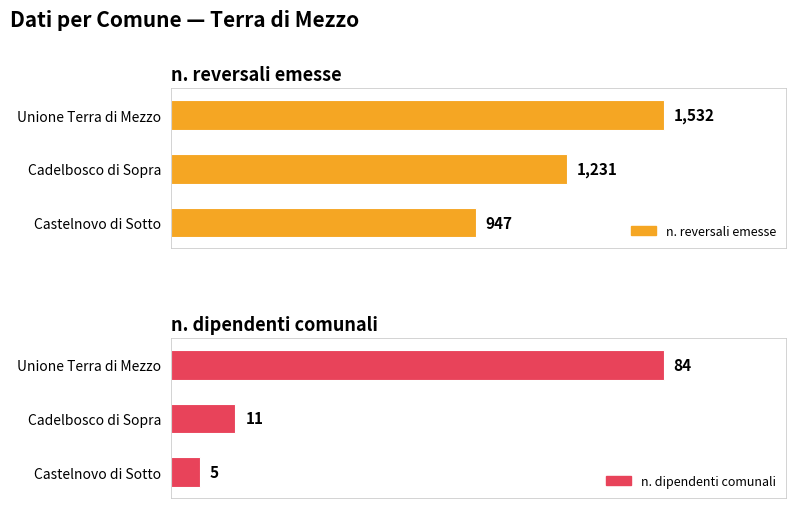

Count the number of categories in the chart.

3